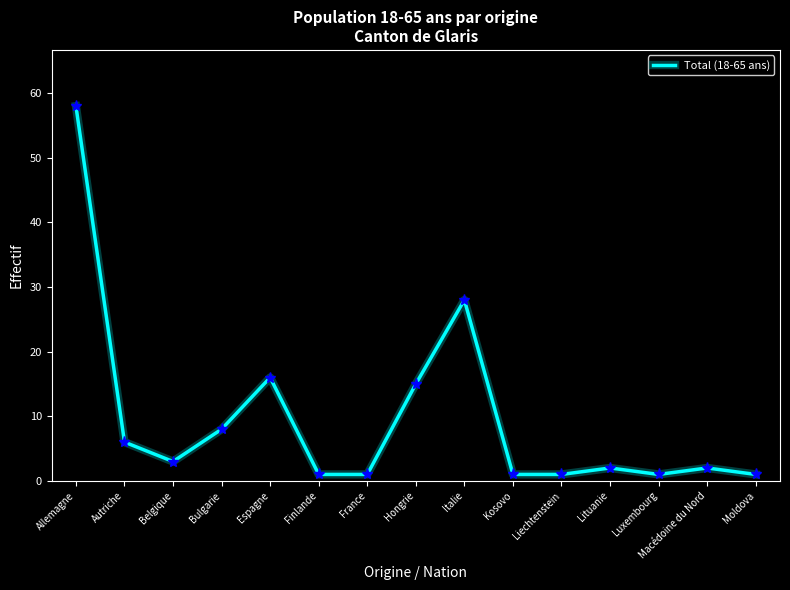

What is the change in value from Espagne to Macédoine du Nord?

-14